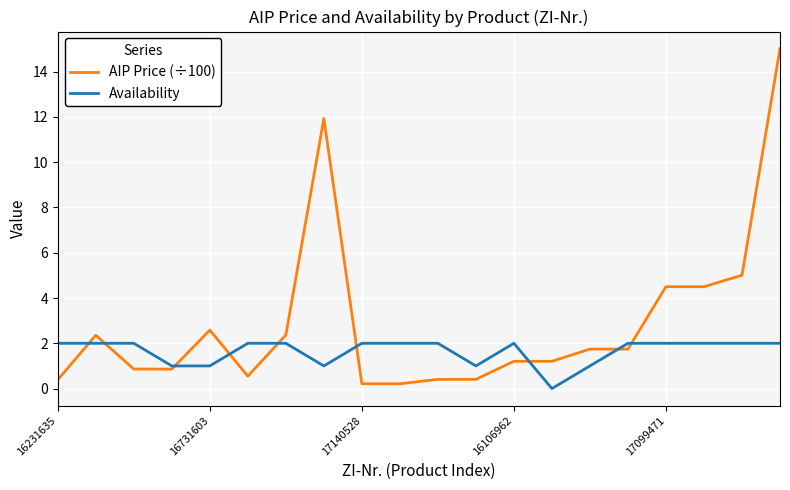

Reading left to right, transcribe all the data shown in this chart.

AIP Price (÷100): 0.4	2.4	0.9	0.9	2.6	0.5	2.4	11.9	0.2	0.2	0.4	0.4	1.2	1.2	1.7	1.7	4.5	4.5	5.0	15.0
Availability: 2.0	2.0	2.0	1.0	1.0	2.0	2.0	1.0	2.0	2.0	2.0	1.0	2.0	0.0	1.0	2.0	2.0	2.0	2.0	2.0